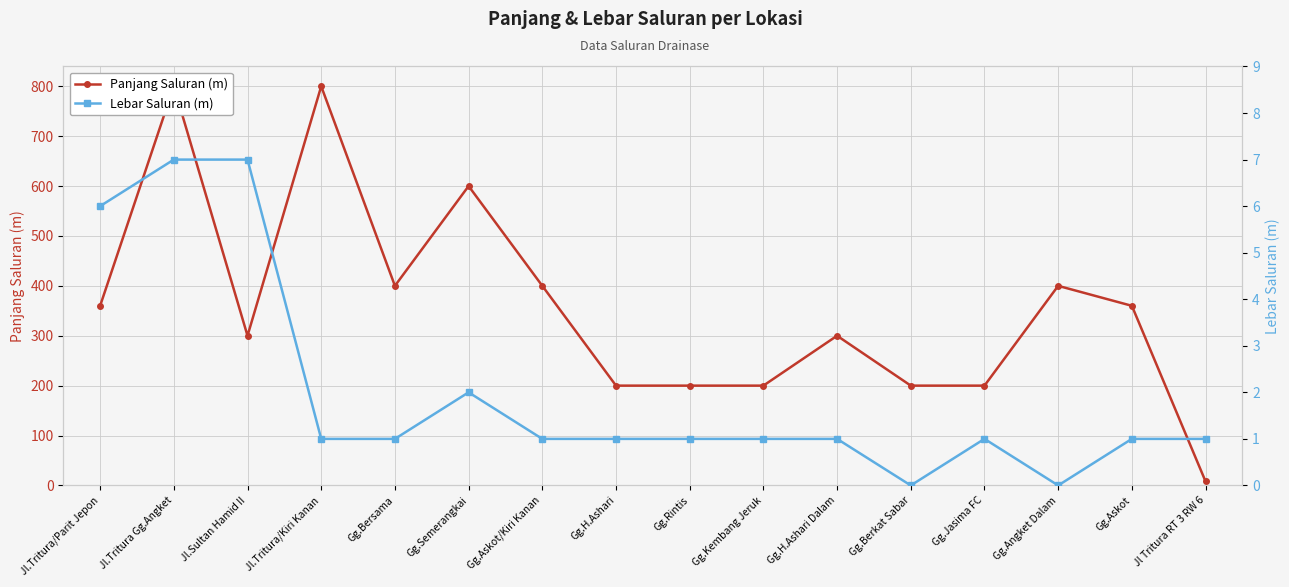

Which category has the lowest value in the Panjang Saluran (m) series?

Jl Tritura RT 3 RW 6